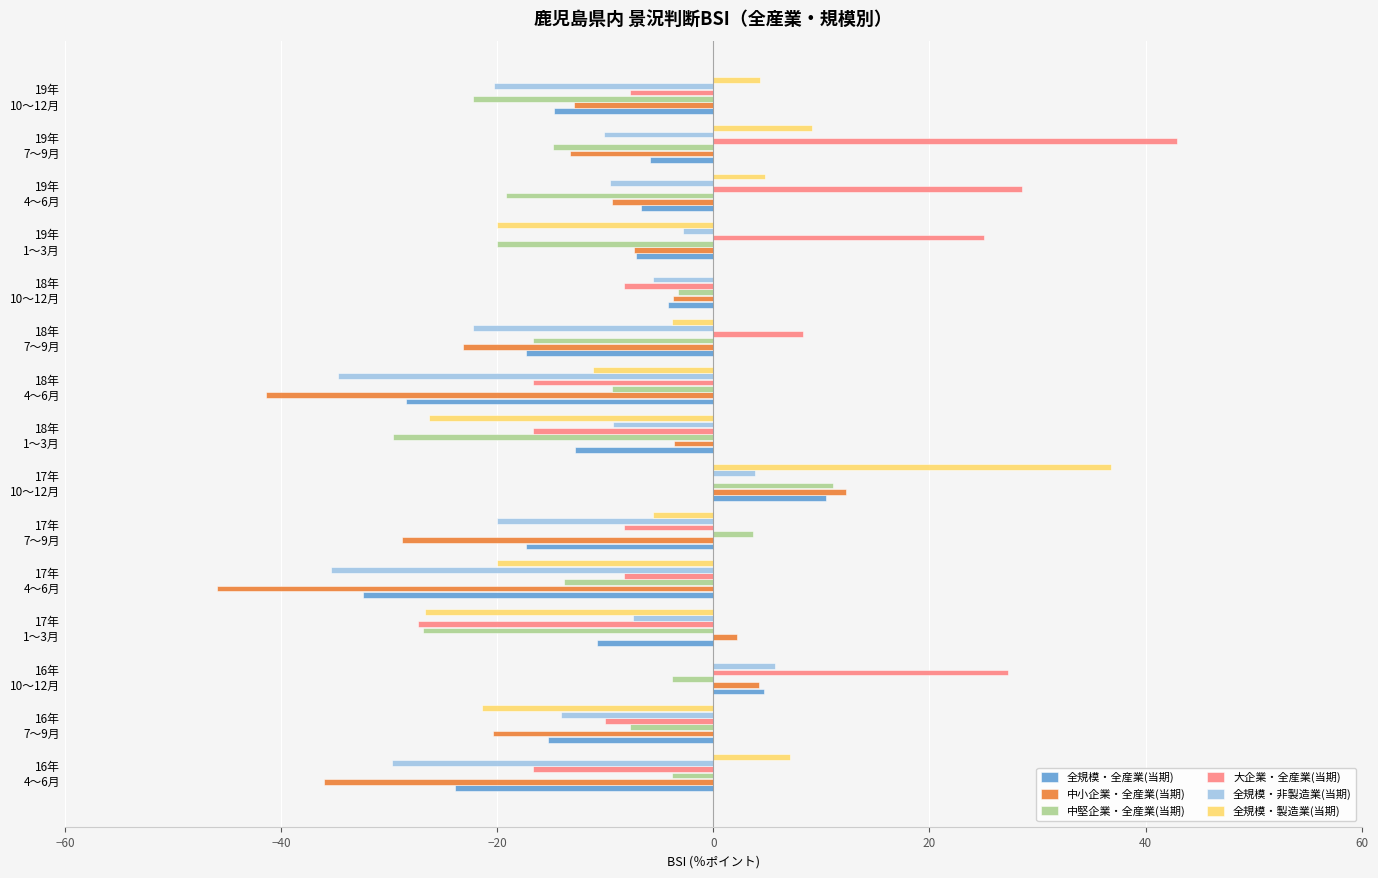

Which series has the largest total across all categories?

大企業・全産業(当期)